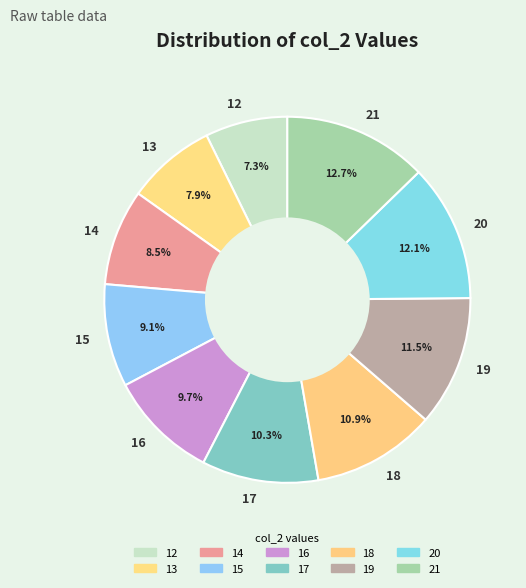

Which category has the biggest portion of the pie?

21